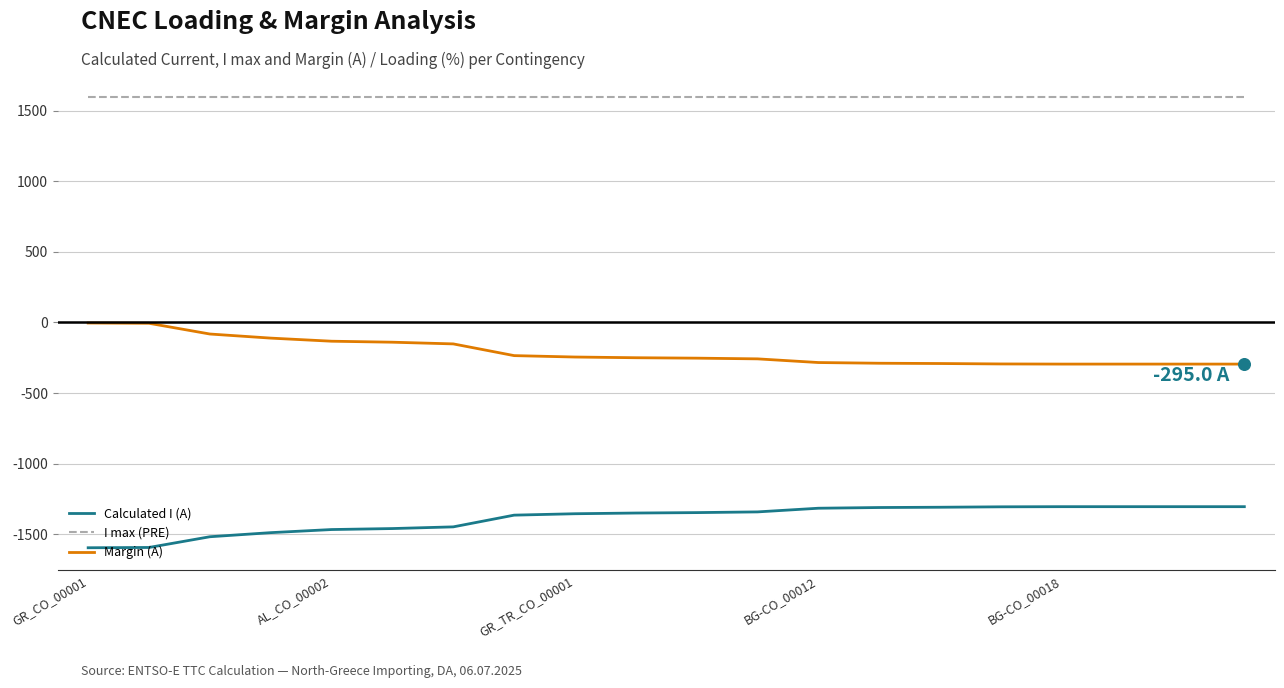

True or false: Margin (A) and I max (PRE) cross at least once.

False